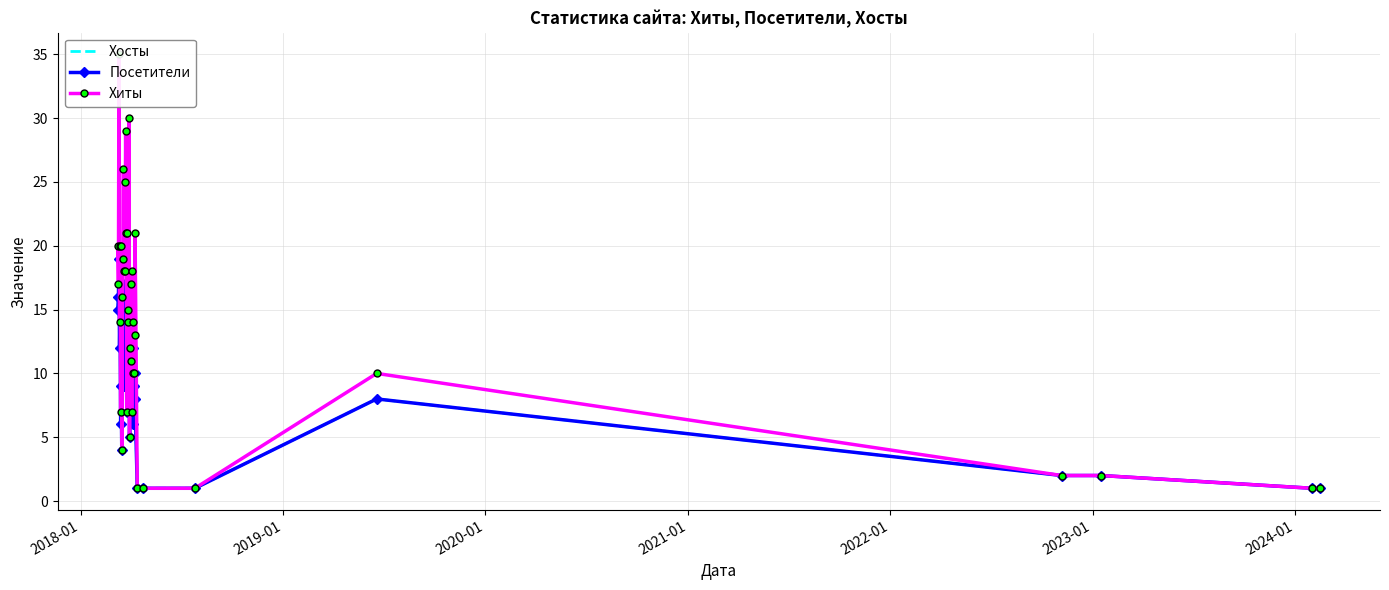

Which series has the widest spread of values?

Хиты